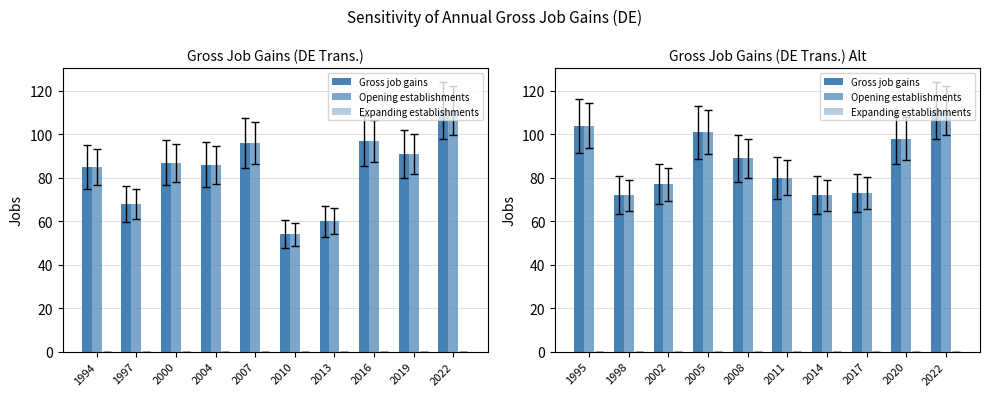

What is the maximum value shown in the chart?

111